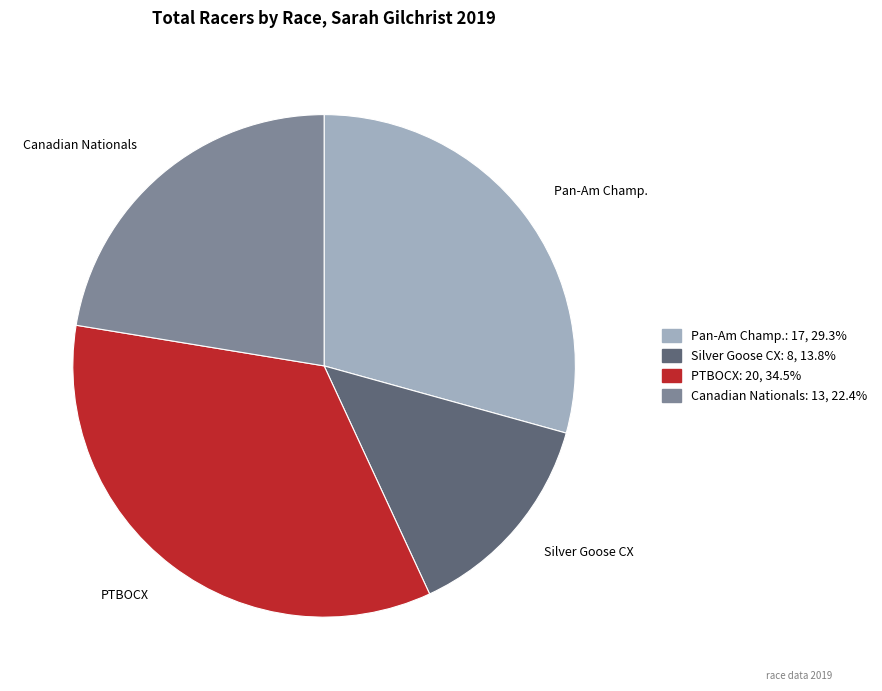

Does any single category account for the majority?

No